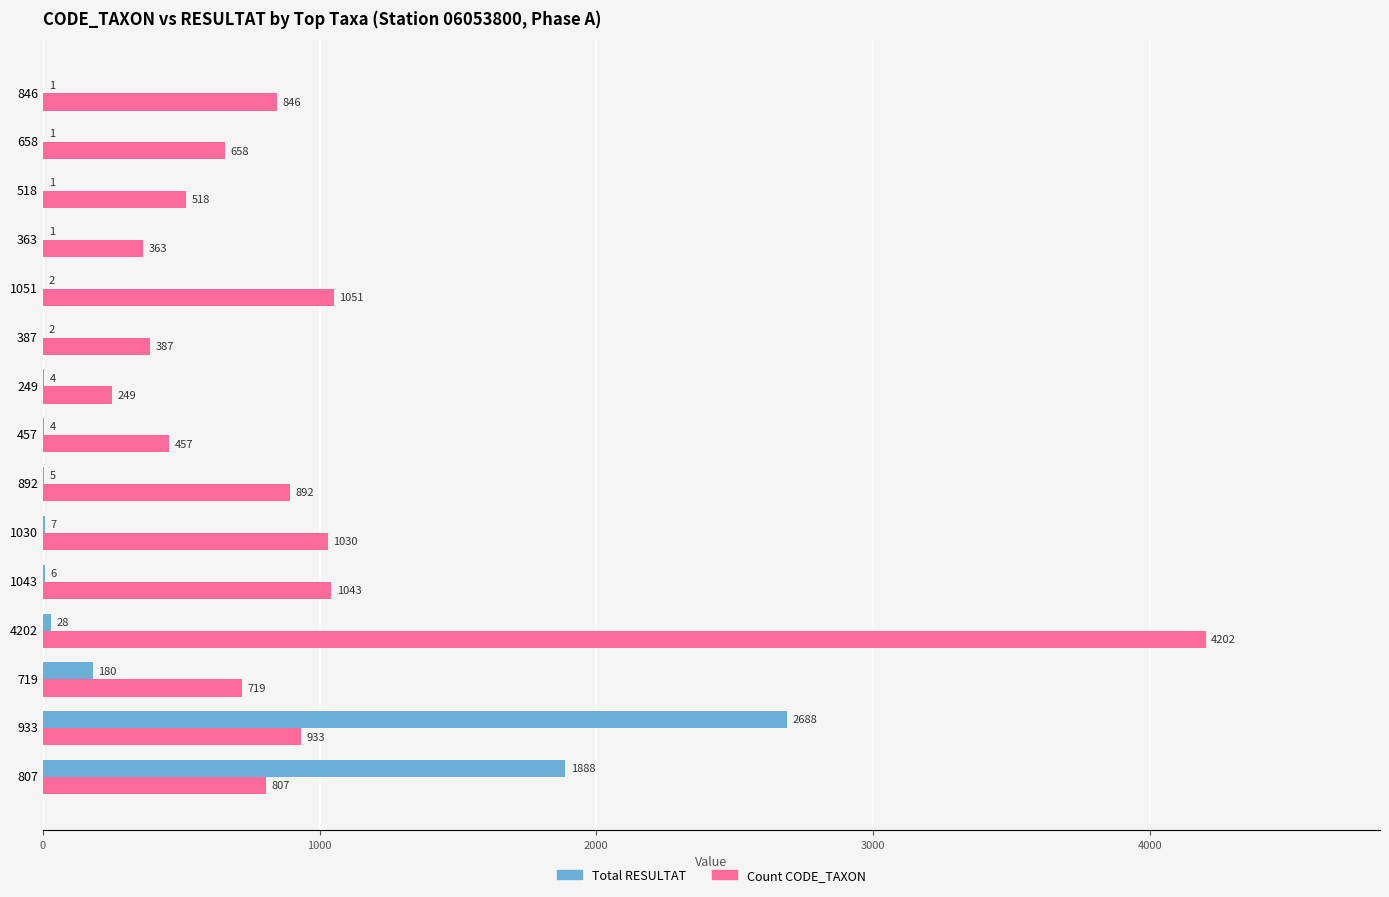

At which category does the chart reach its peak across all series?

4202